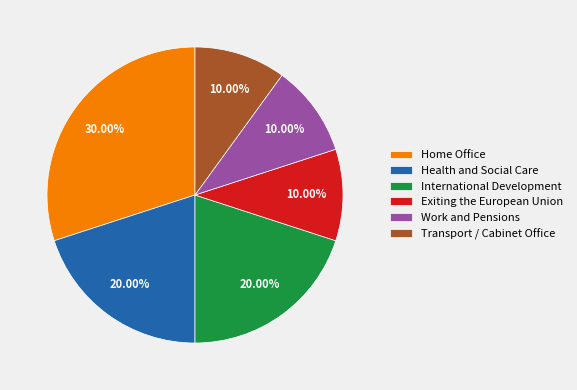

What is the largest slice in the pie chart?

Home Office